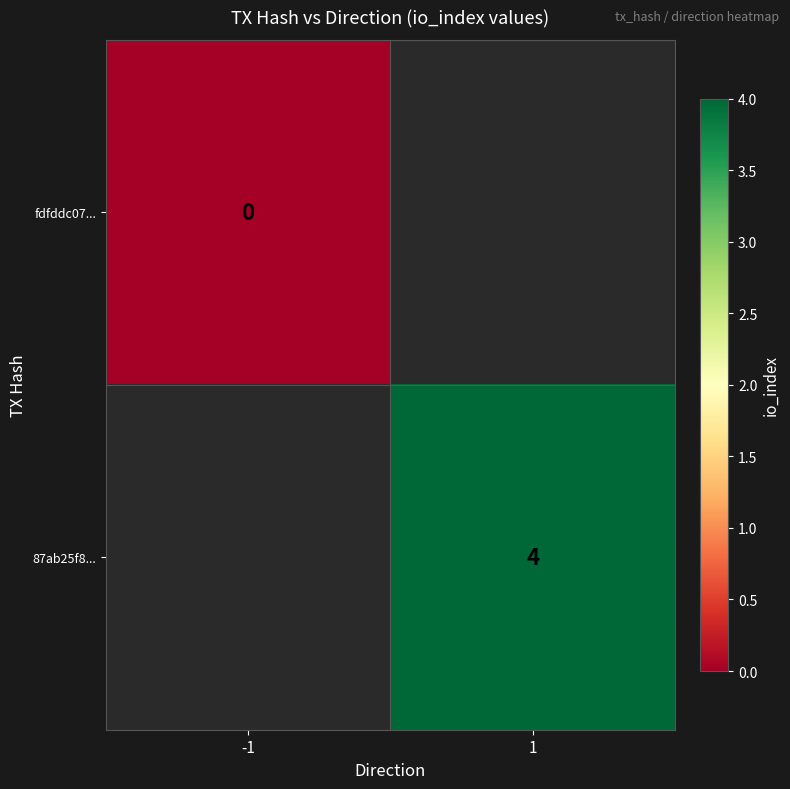

Is the value of fdfddc07... at 1 greater than the value of 87ab25f8... at 1?

No